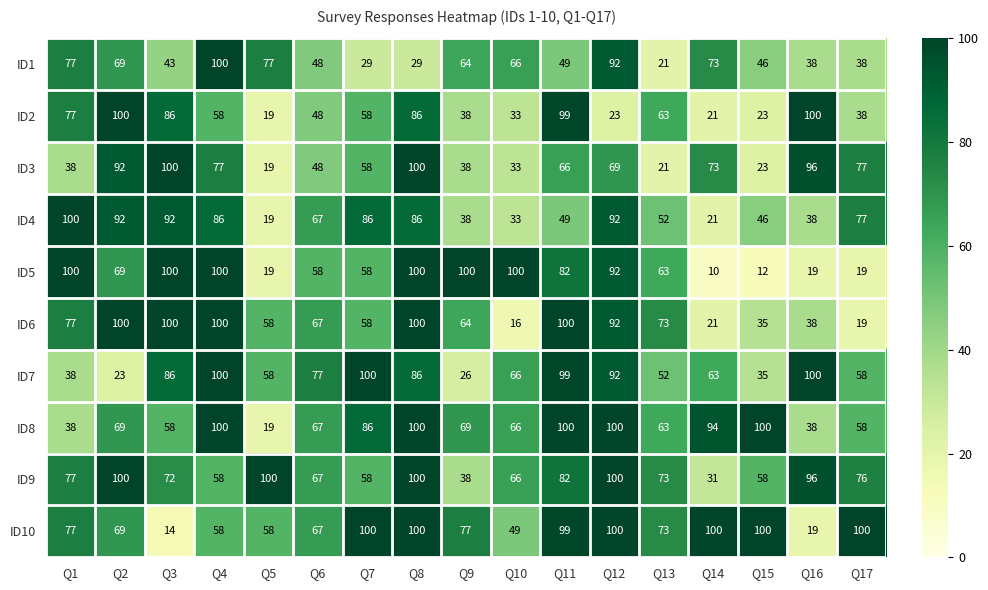

True or false: ID4 has a value of 12 at Q13.

False